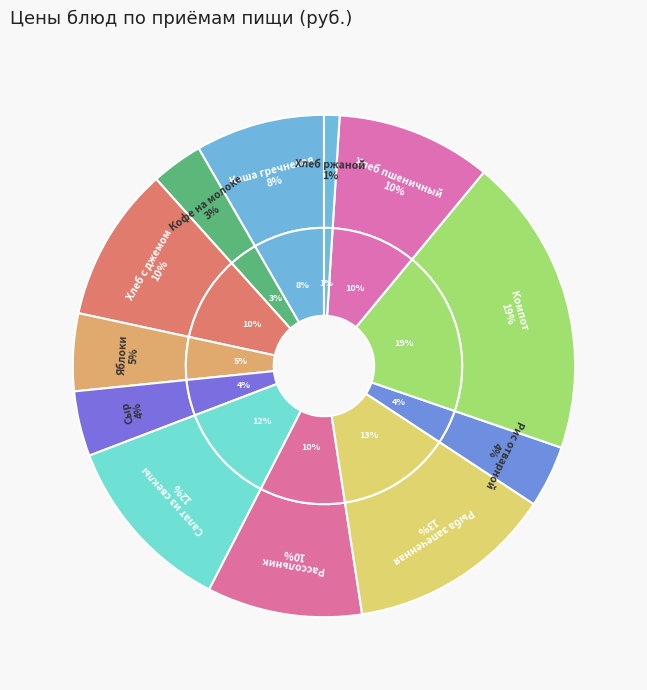

Rank the categories by value from highest to lowest.

Компот из чернослива, Рыба запеченная, Салат из свеклы с солеными огурцами, Хлеб пшеничный с джемом, Рассольник ленинградский со сметаной, Хлеб пшеничный, Каша гречневая молочная, Яблоки, Сыр порциями, Рис отварной, Кофейный напиток на молоке, Хлеб ржаной